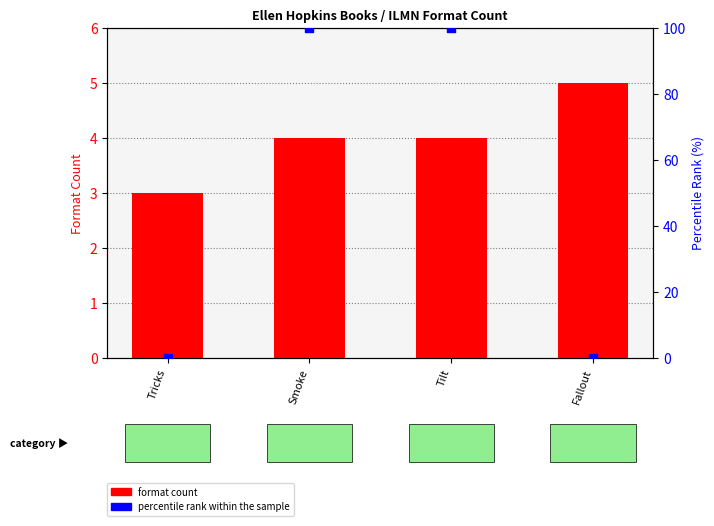

Which series reaches the minimum Y coordinate?

percentile rank within the sample